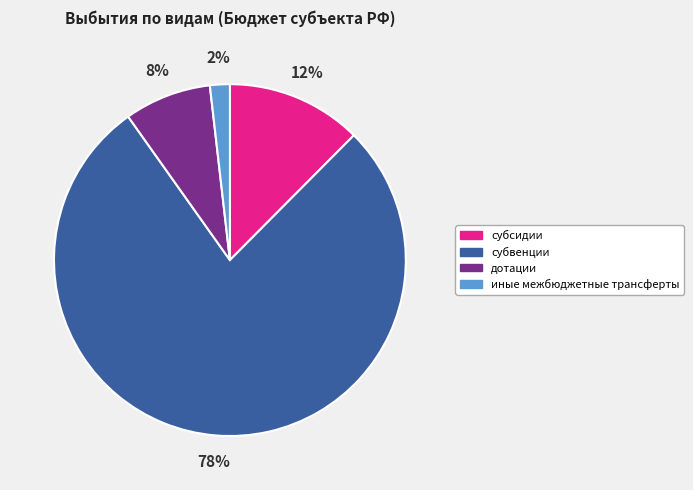

Rank the categories by value from lowest to highest.

иные межбюджетные трансферты, дотации, субсидии, субвенции